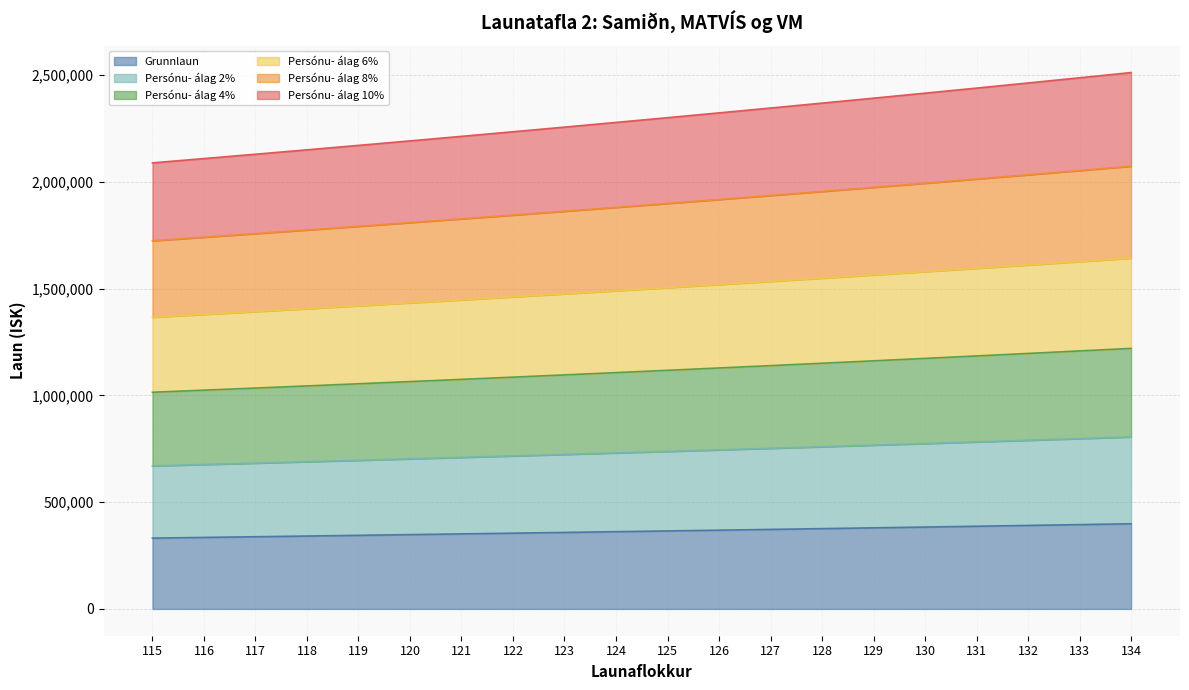

What is the total value across all series at 131?

2439417